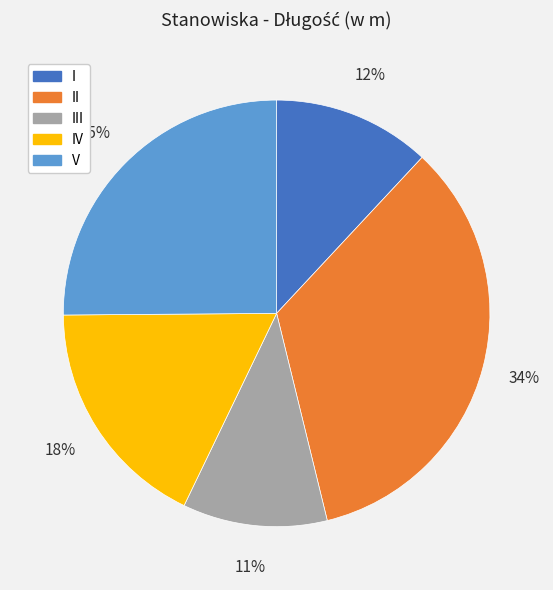

How many segments does this pie chart have?

5